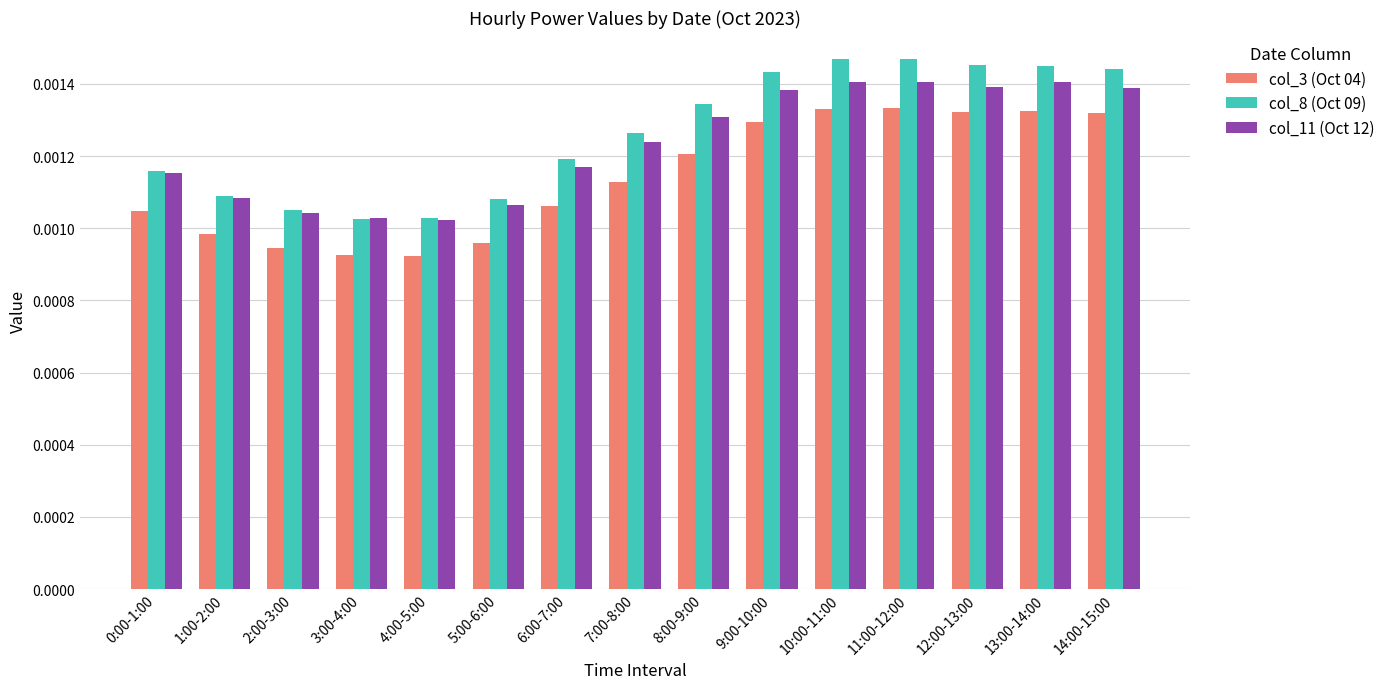

Rank the series by their average value, from highest to lowest.

col_8 (Oct 09), col_11 (Oct 12), col_3 (Oct 04)